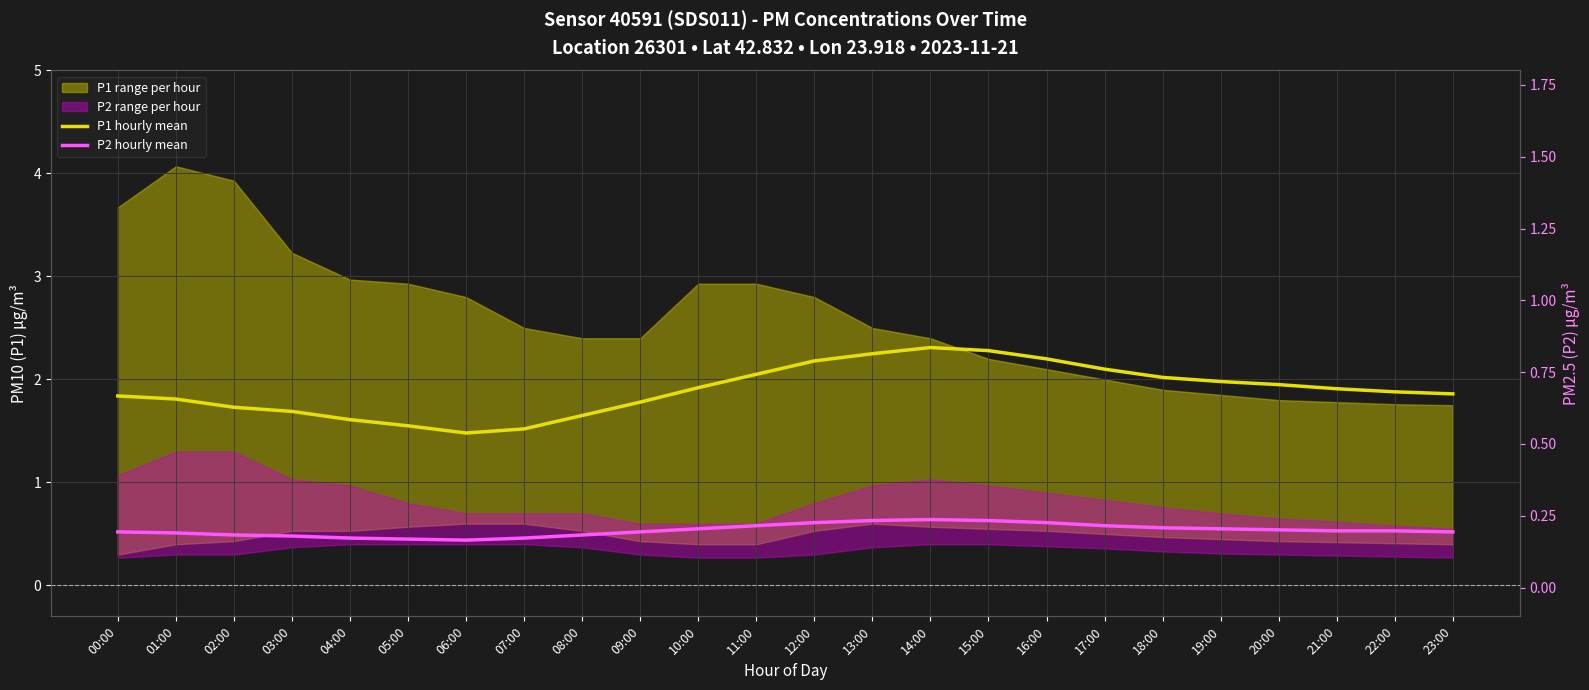

Which series has the largest total across all categories?

P1 hourly mean